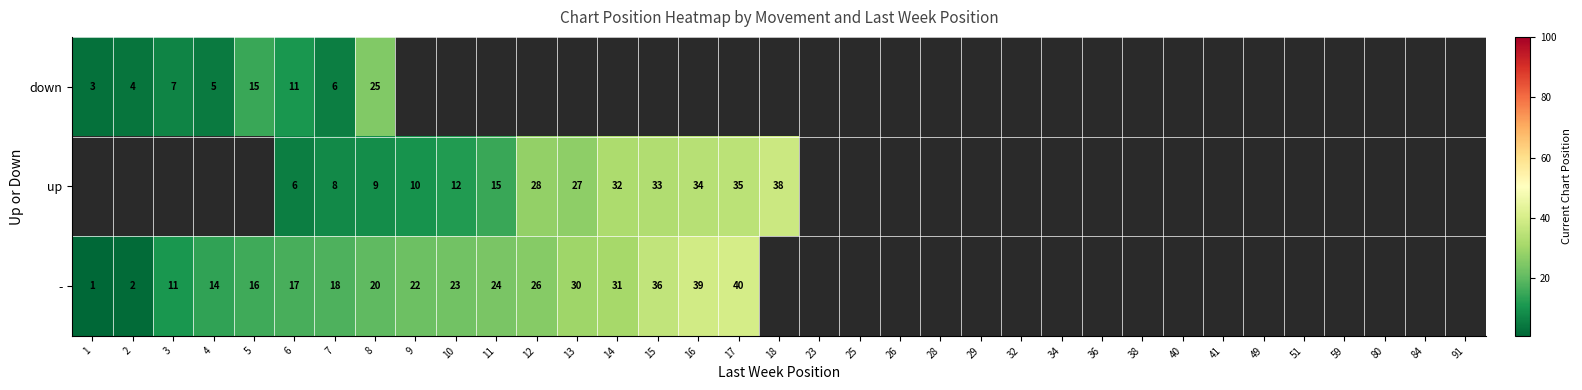

The - series shows 31 at 14. True or false?

True